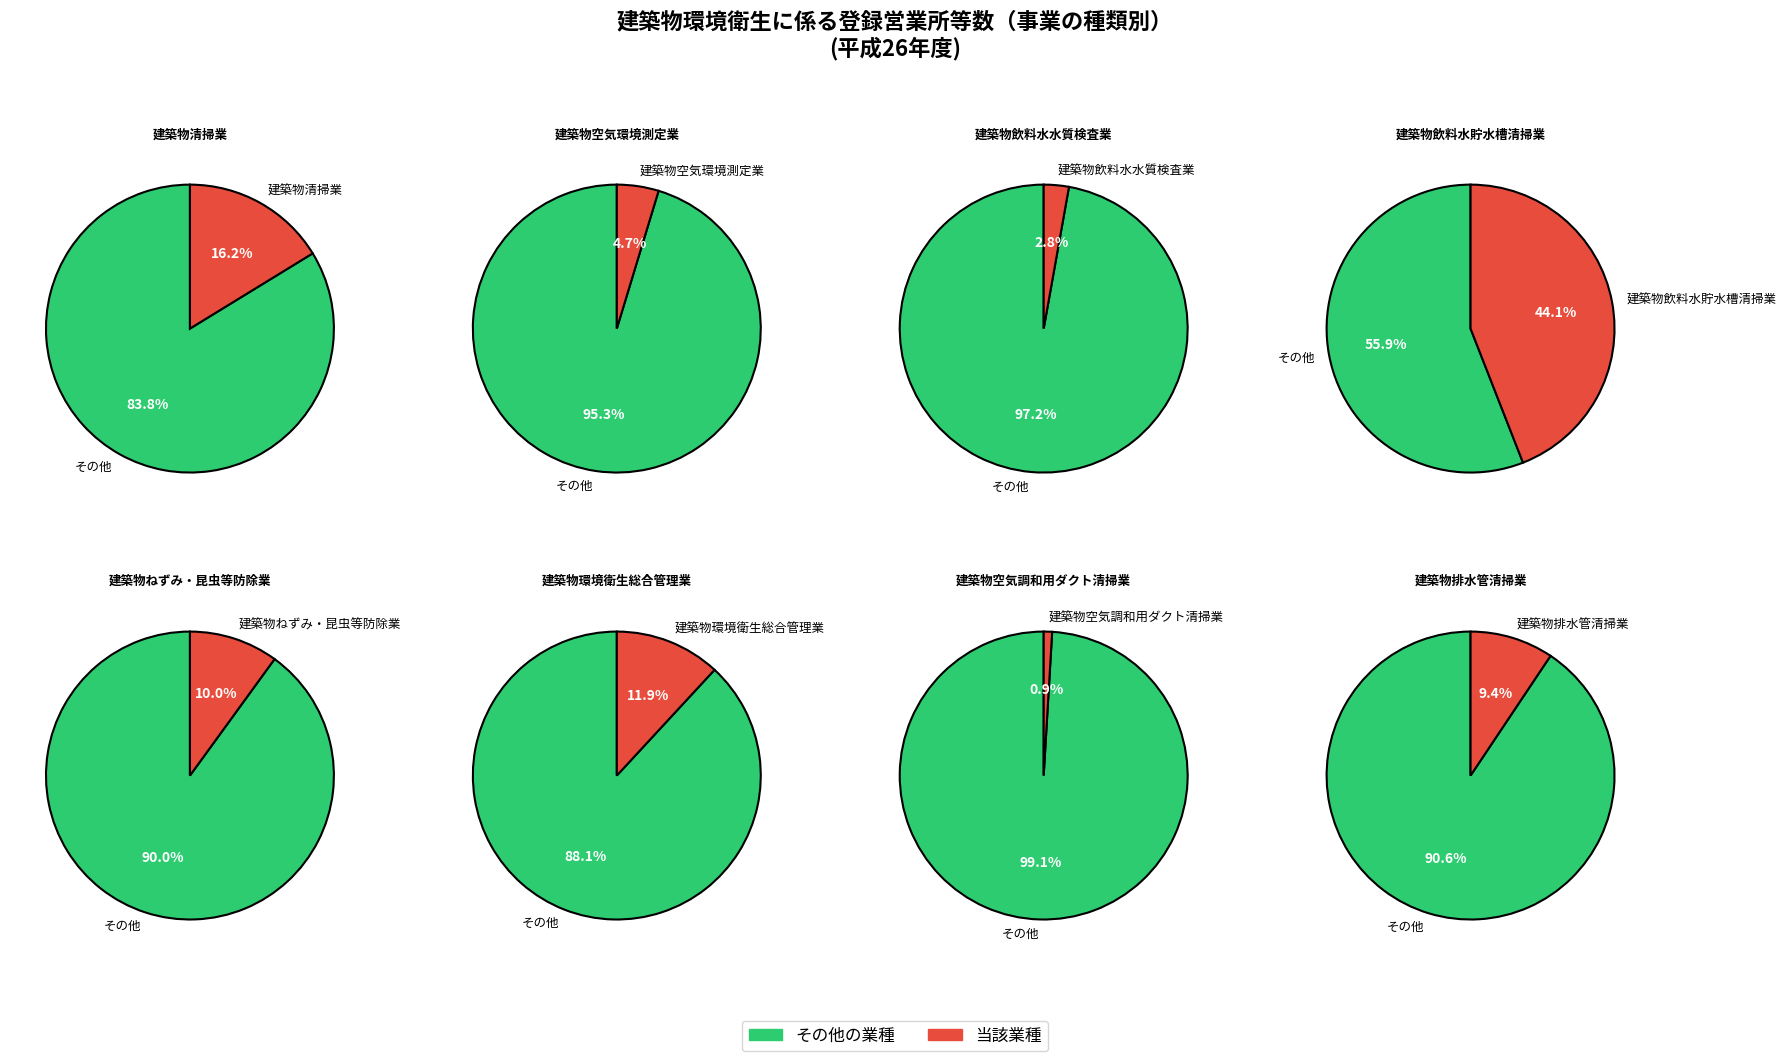

To the nearest percent, what portion does 建築物環境衛生総合管理業 represent?

12%